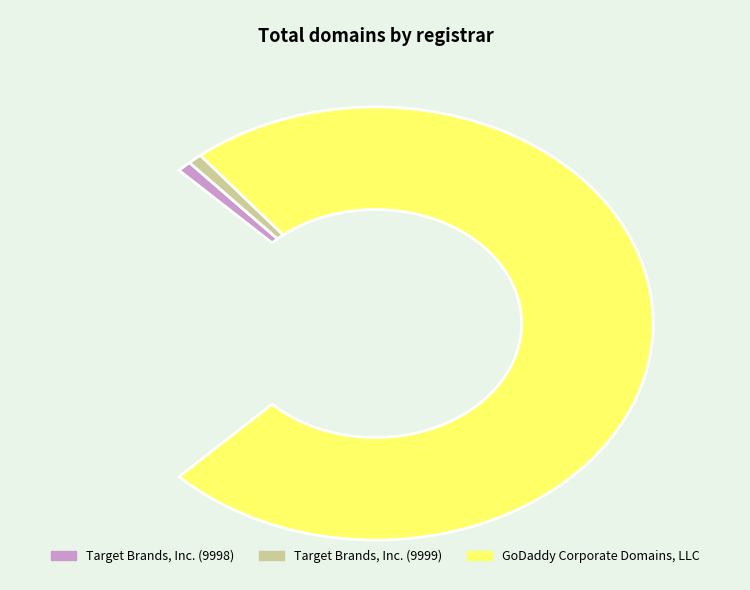

How many segments does this pie chart have?

3